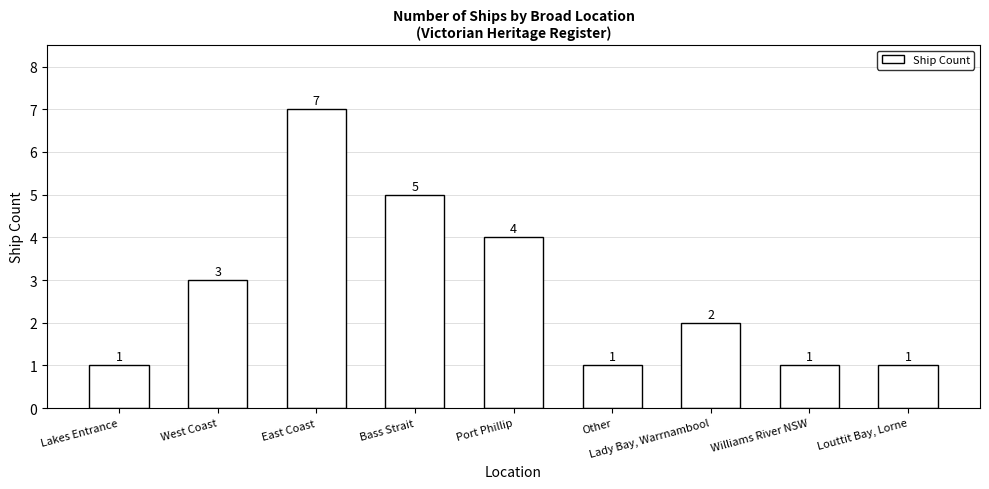

Reading right to left, what are all the values shown in this chart?

1	1	2	1	4	5	7	3	1